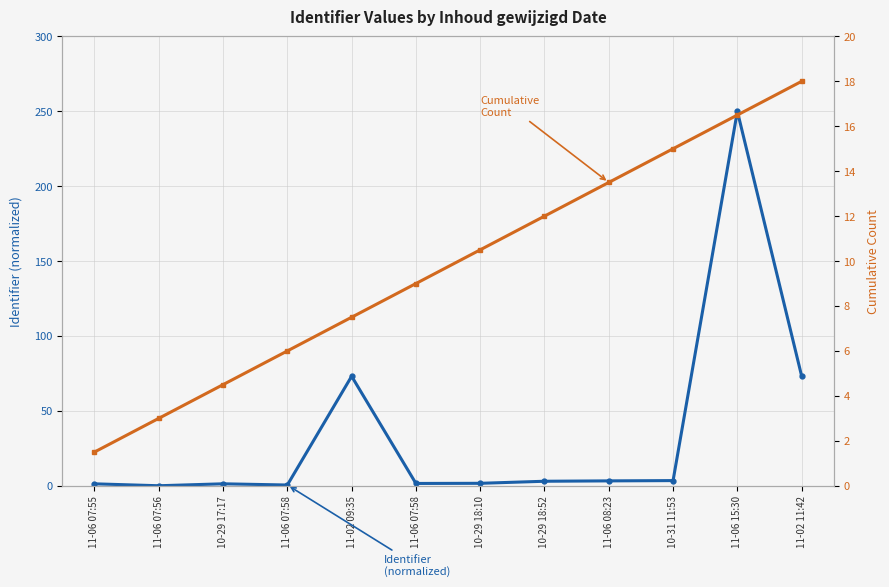

How many values in the Identifier (normalized) series are below 3?

6